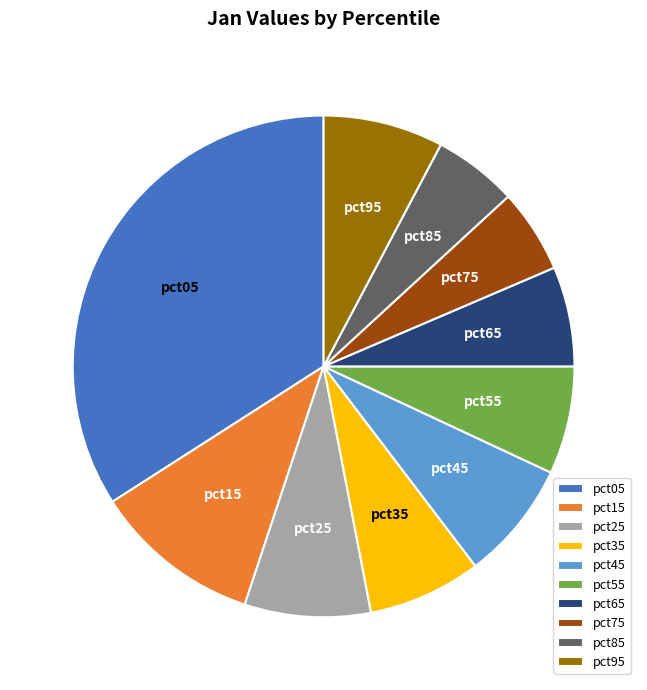

Which has a higher value, pct05 or pct25?

pct05